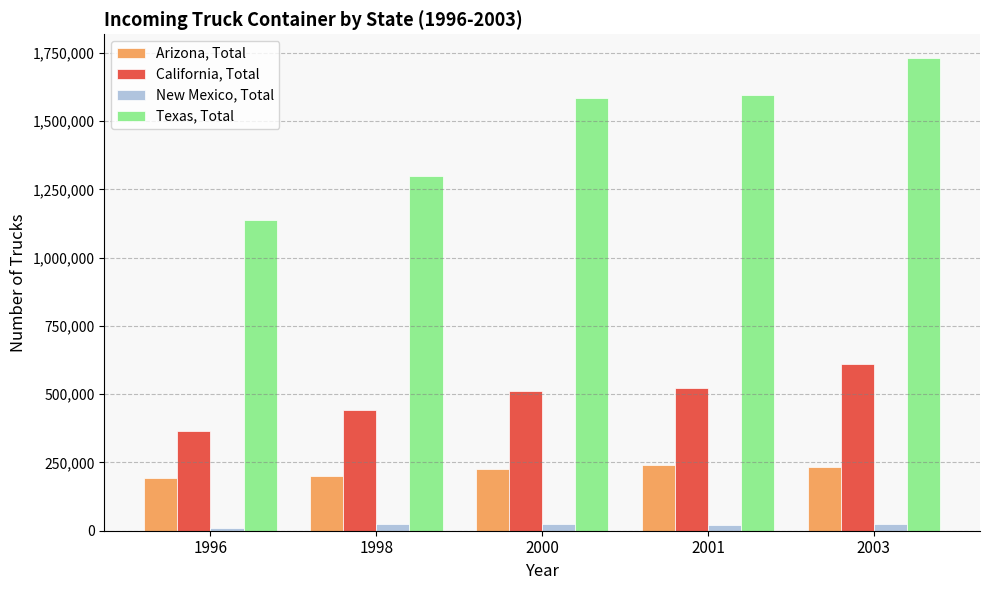

The value of Texas, Total at 2003 is 2438991. True or false?

False